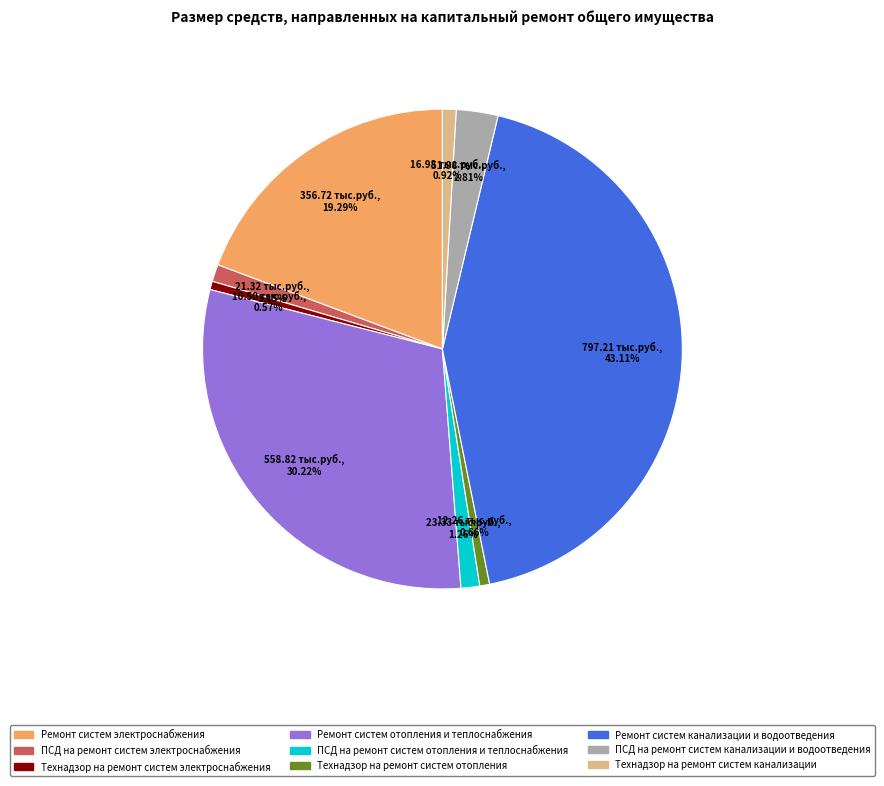

To the nearest percent, what is the difference between the Ремонт систем канализации и водоотведения and Технадзор на ремонт систем канализации slice percentages?

42%